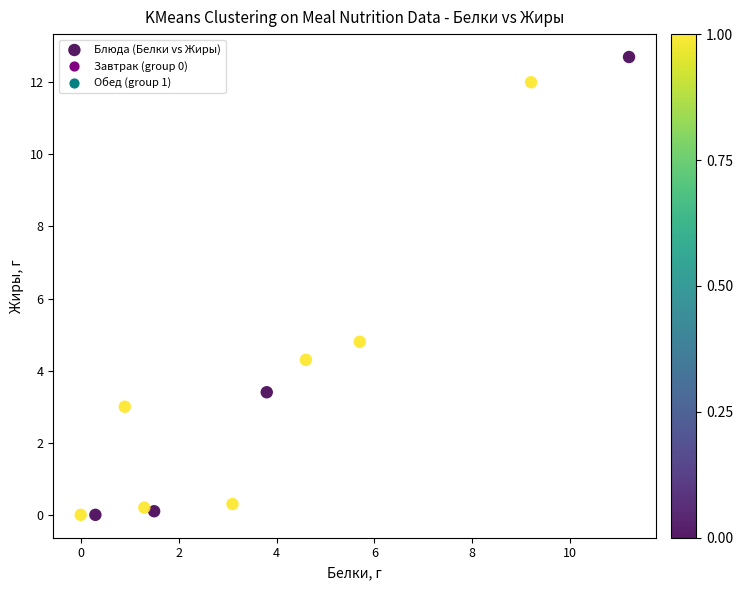

What is the average Y value?

3.7